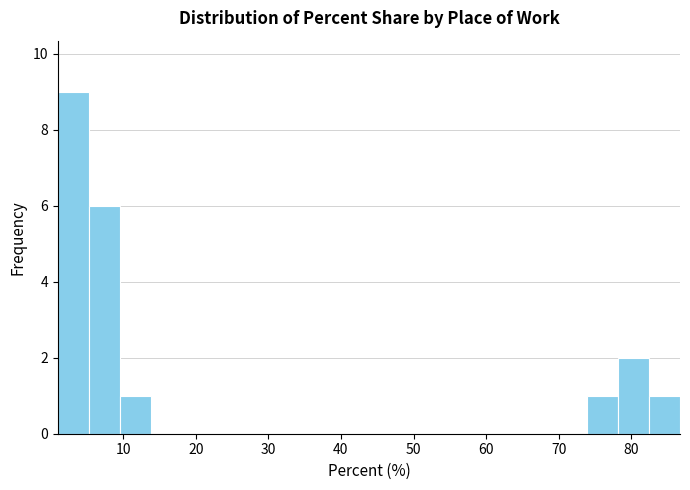

Reading left to right, list every bar in this chart as the range it spans on the x-axis followed by its height. Neither the bar edges nor the heights are printed on the chart, so give them approximately, as read against the axes.

1 to 5: 9
5 to 10: 6
10 to 14: 1
14 to 18: 0
18 to 22: 0
22 to 27: 0
27 to 31: 0
31 to 35: 0
35 to 40: 0
40 to 44: 0
44 to 48: 0
48 to 52: 0
52 to 57: 0
57 to 61: 0
61 to 65: 0
65 to 70: 0
70 to 74: 0
74 to 78: 1
78 to 82: 2
82 to 87: 1